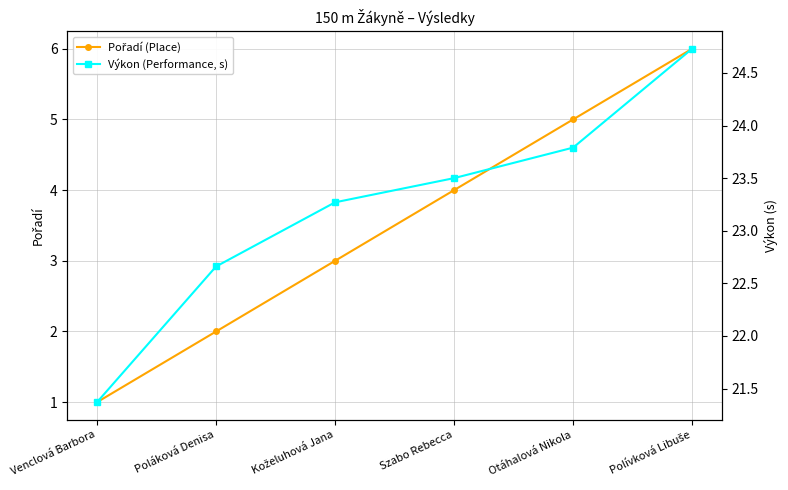

What is the difference between the highest and lowest values at Poláková Denisa?

20.7